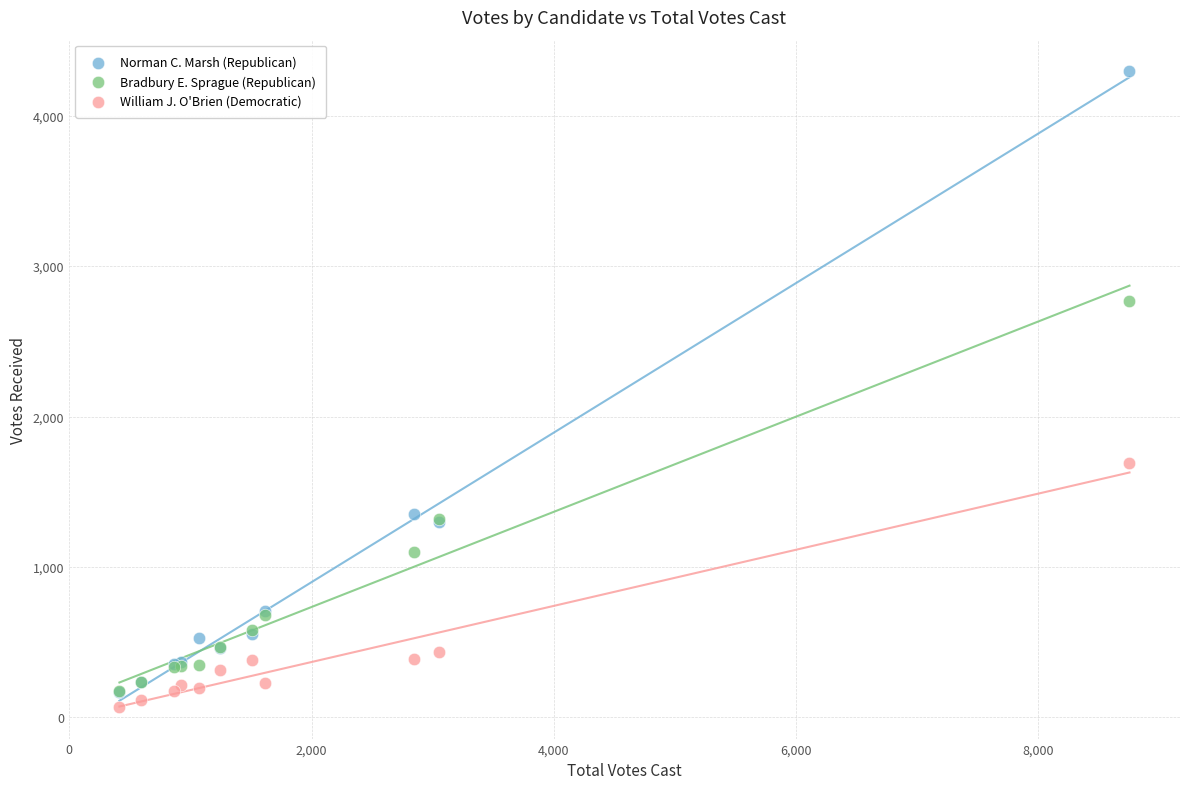

Across all series, what Y value is closest to 2182?

1691